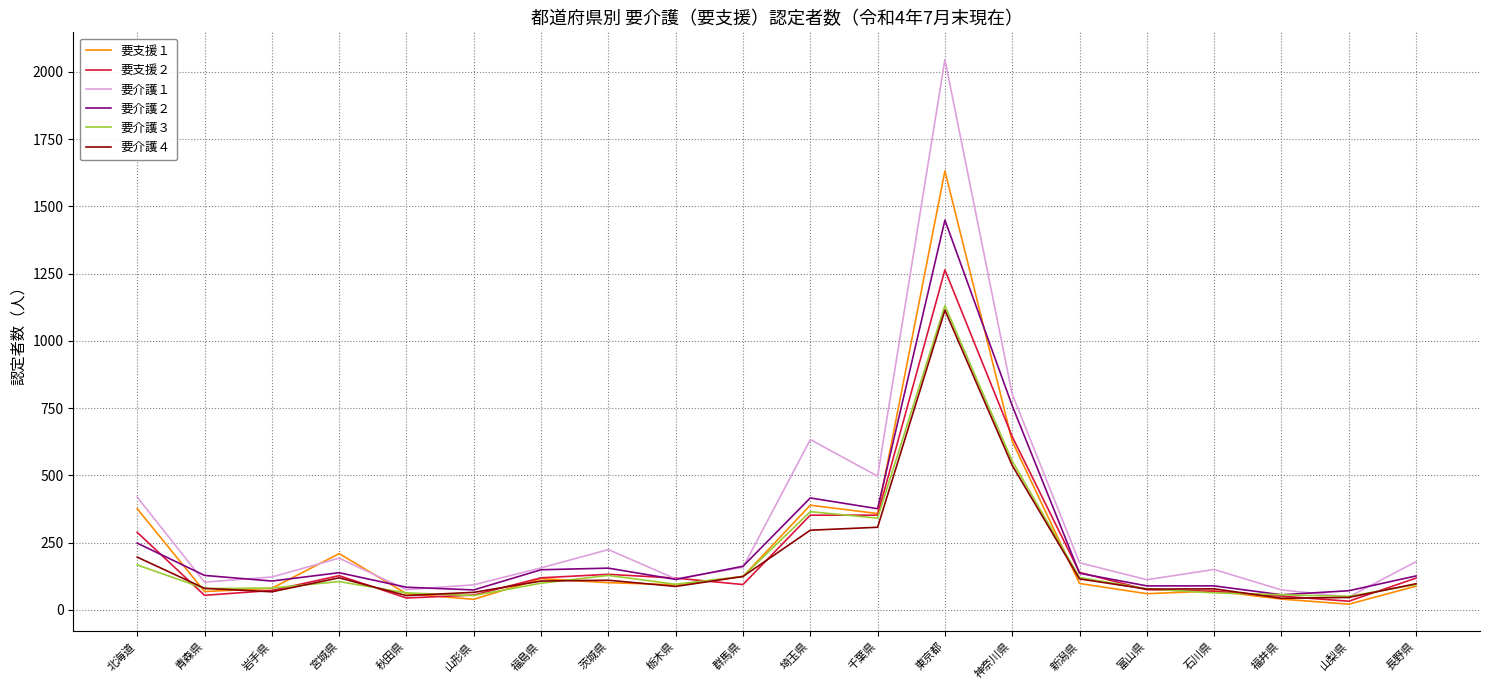

At how many categories does at least one series exceed 671?

2